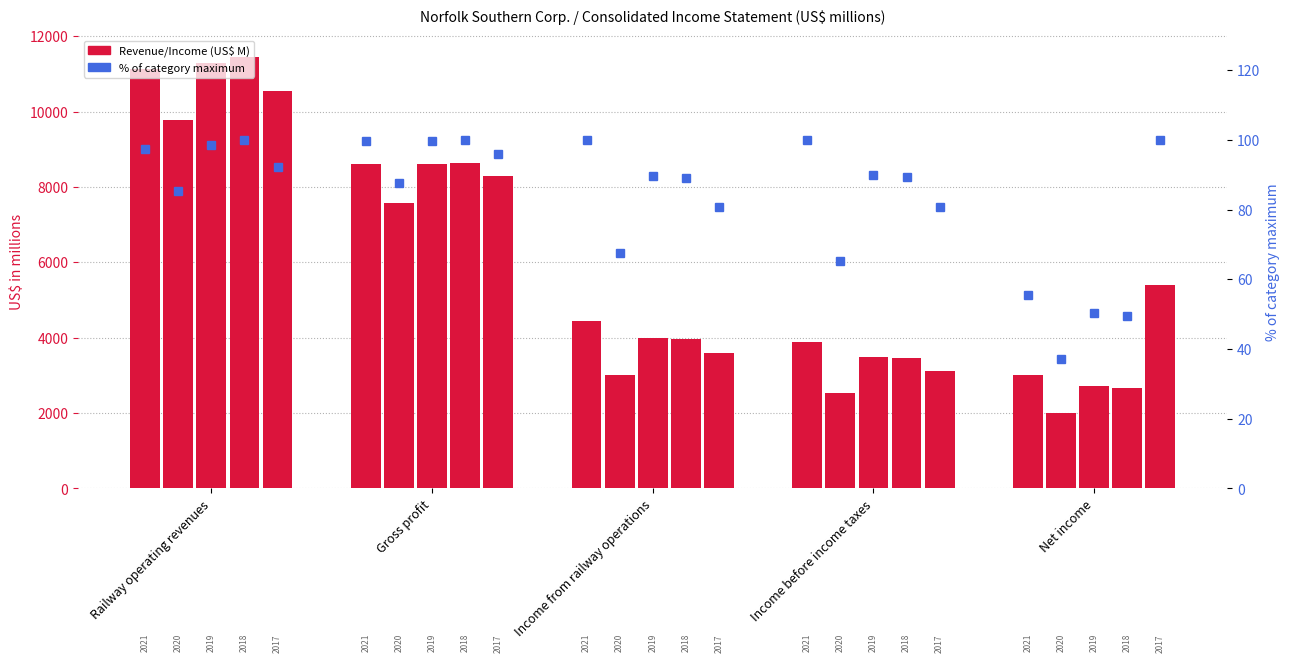

Between Railway operating revenues and Income before income taxes, which series saw the biggest shift?

% of max (2020)